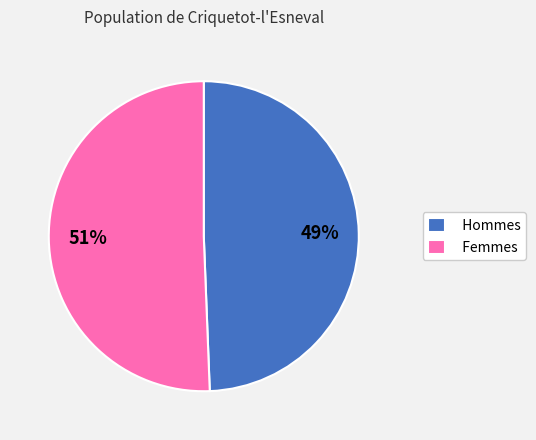

Is the sum of Hommes and Femmes greater than half?

Yes